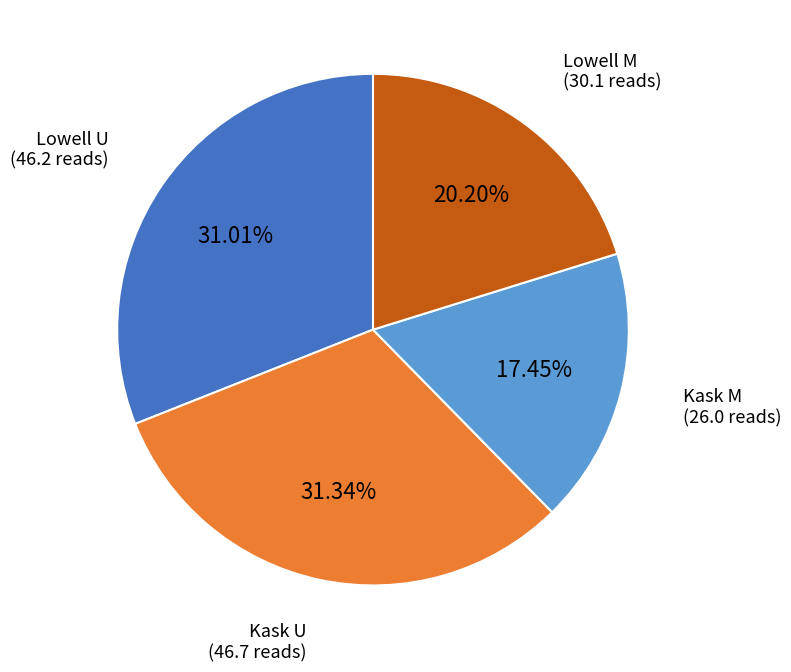

What is the total percentage of Lowell U and Kask M?

48.5%